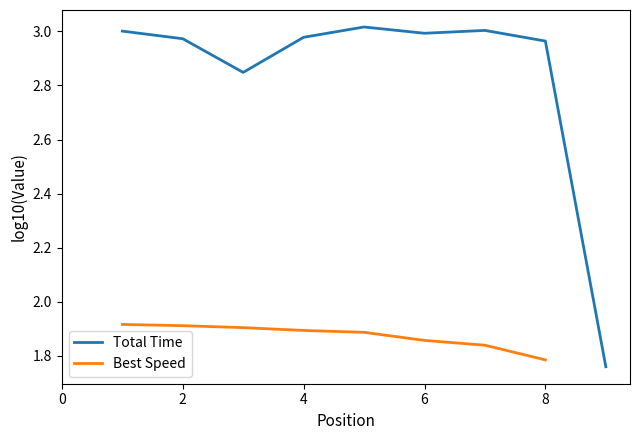

True or false: Best Speed and Total Time cross at least once.

False